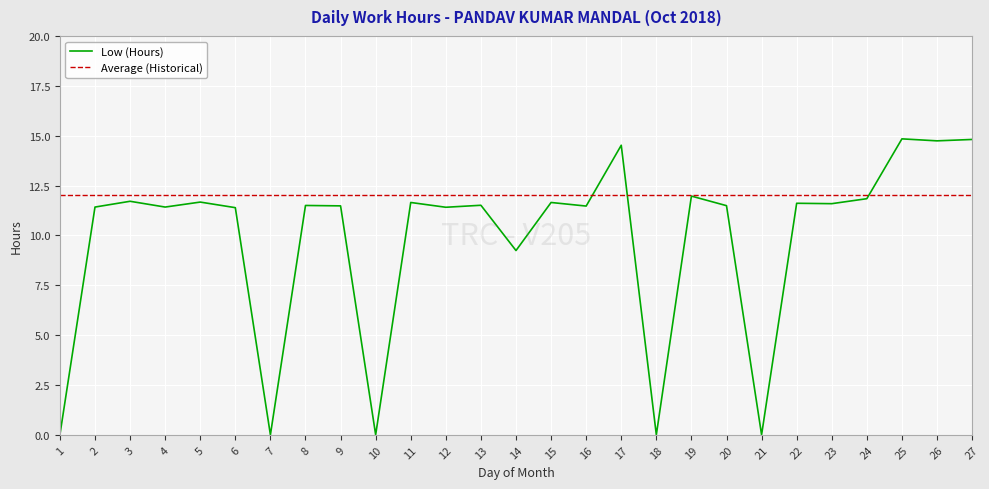

At which label is Low (Hours) closest to 7?

14